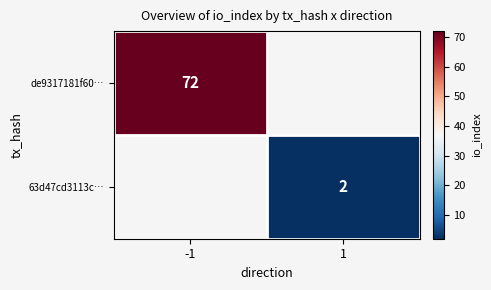

Is the value of de9317181f60… at -1 greater than the value of 63d47cd3113c… at 1?

Yes